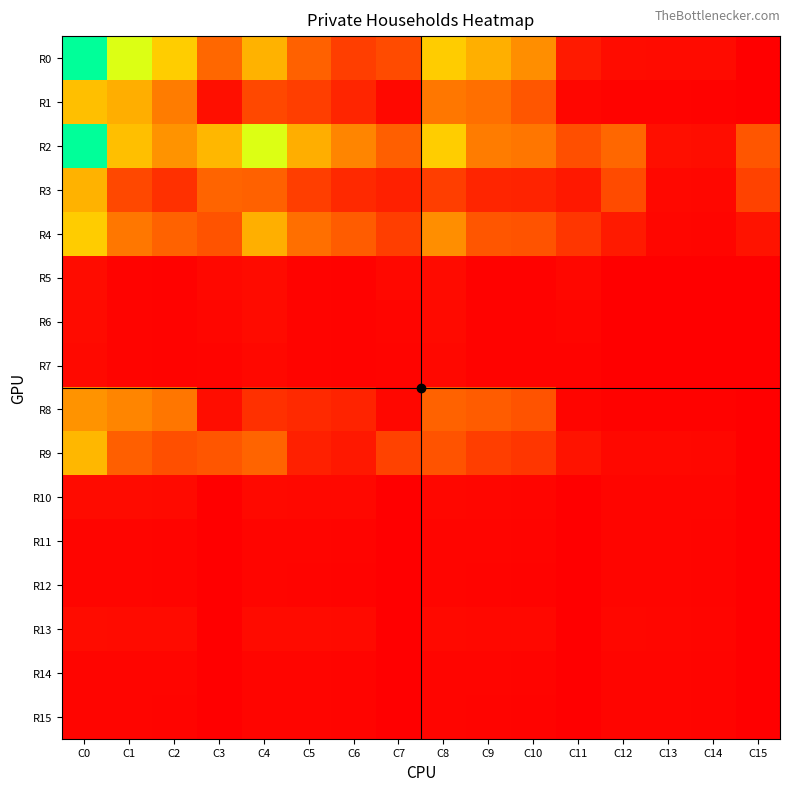

Rank the series by their maximum value, from lowest to highest.

R12, R15, R11, R14, R7, R6, R10, R5, R13, R8, R3, R9, R1, R4, R0, R2